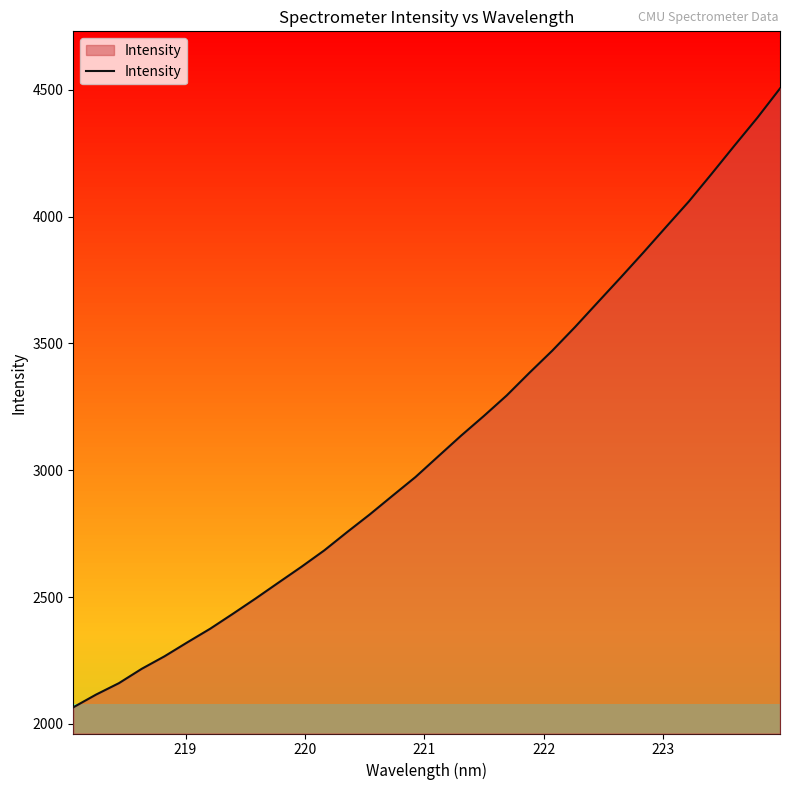

How many values are below 3054?

16